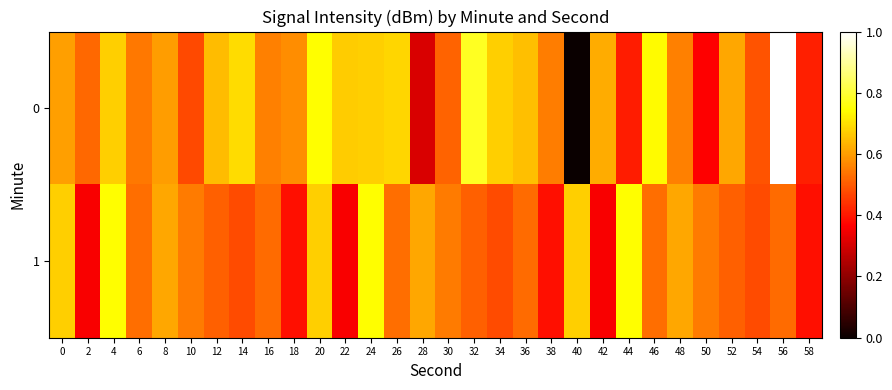

Which category has the highest value across all series?

56